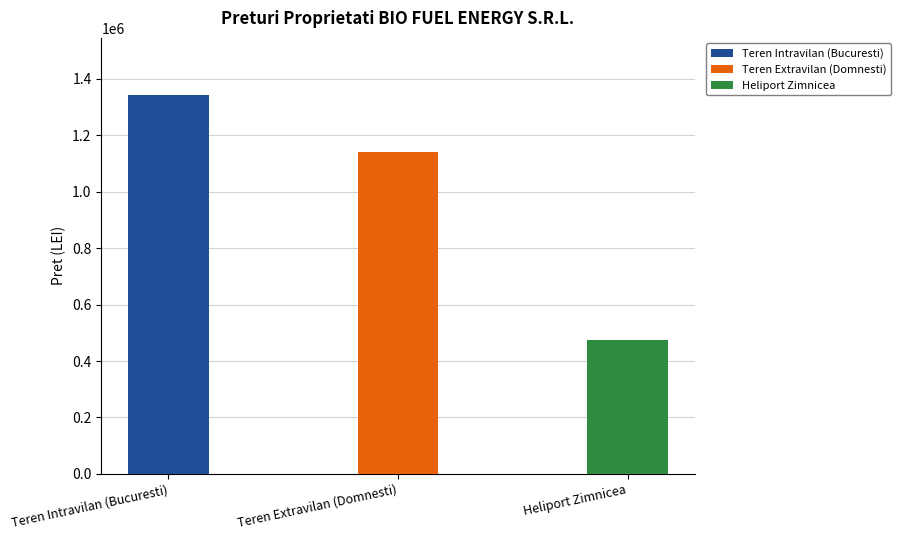

Reading left to right, what are all the values shown in this chart?

77661=1344150.0	77660=1142900.0	88382=473883.5